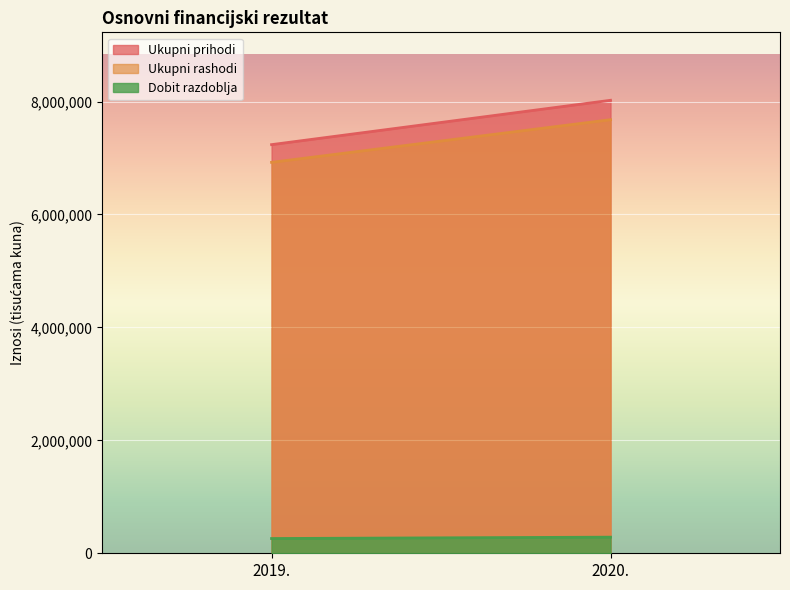

The Dobit razdoblja series shows 261128 at 2019.. True or false?

True